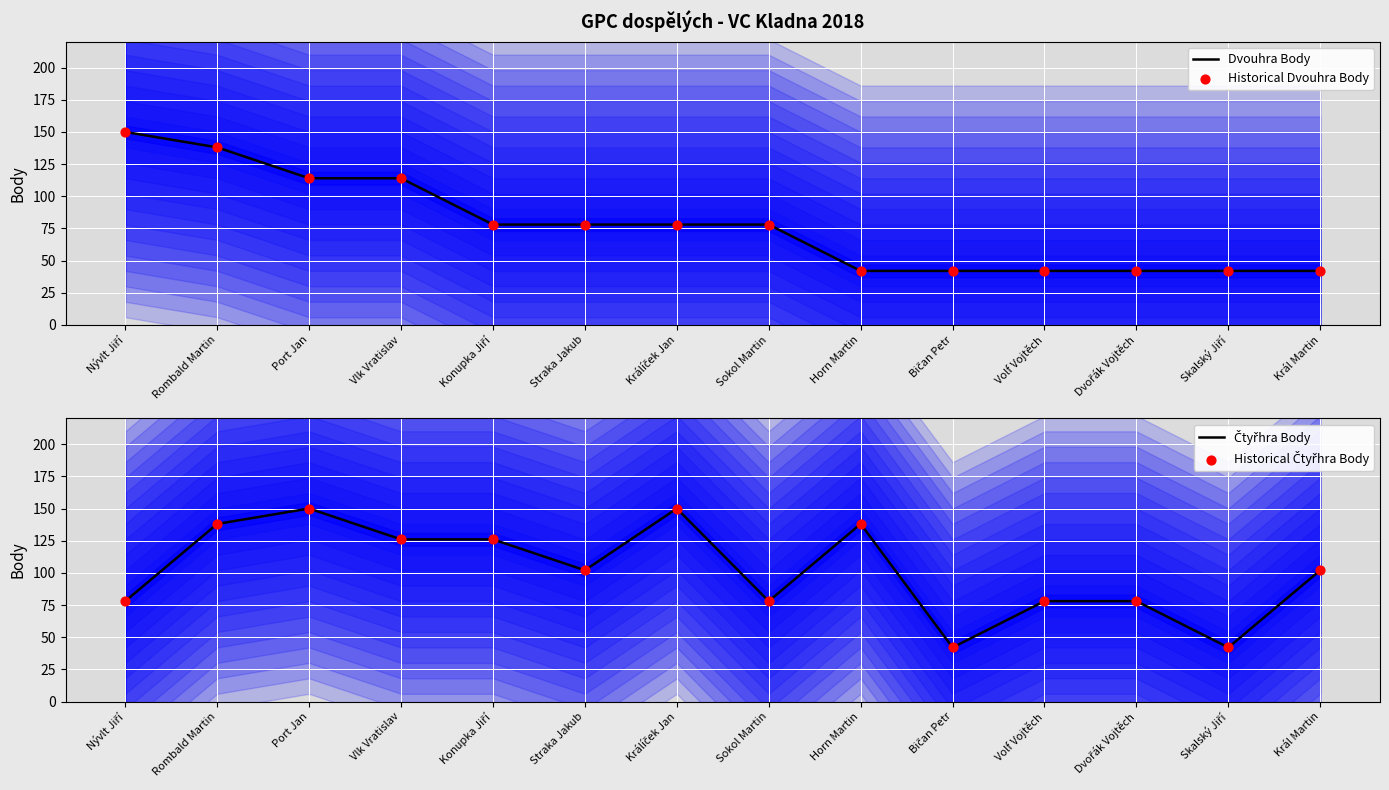

At which category is the sum across all series the highest?

Rombald Martin